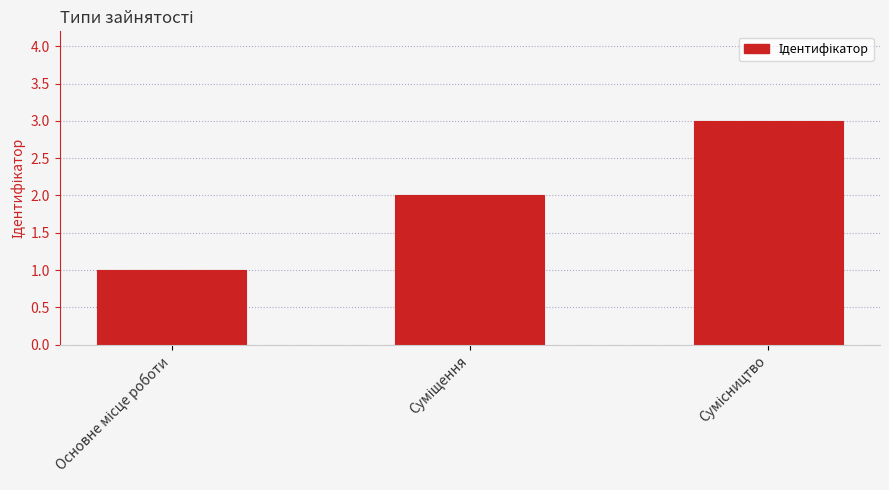

What is the sum of all values?

6